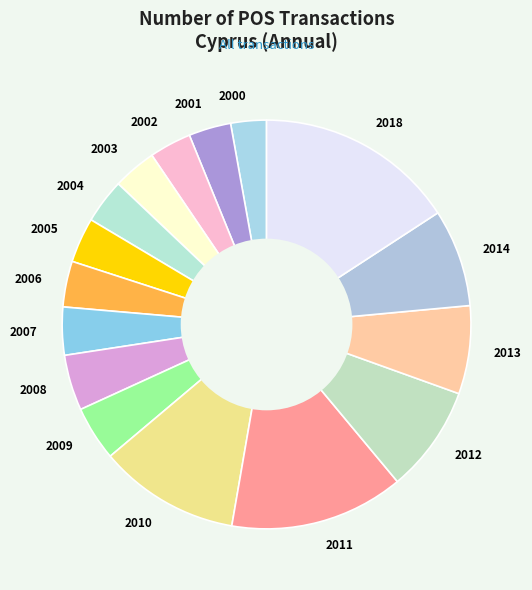

Which slice is the largest?

2018